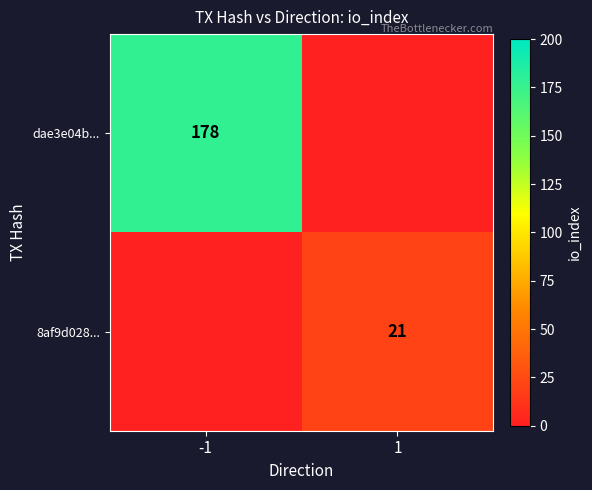

The dae3e04b... series shows 106 at -1. True or false?

False